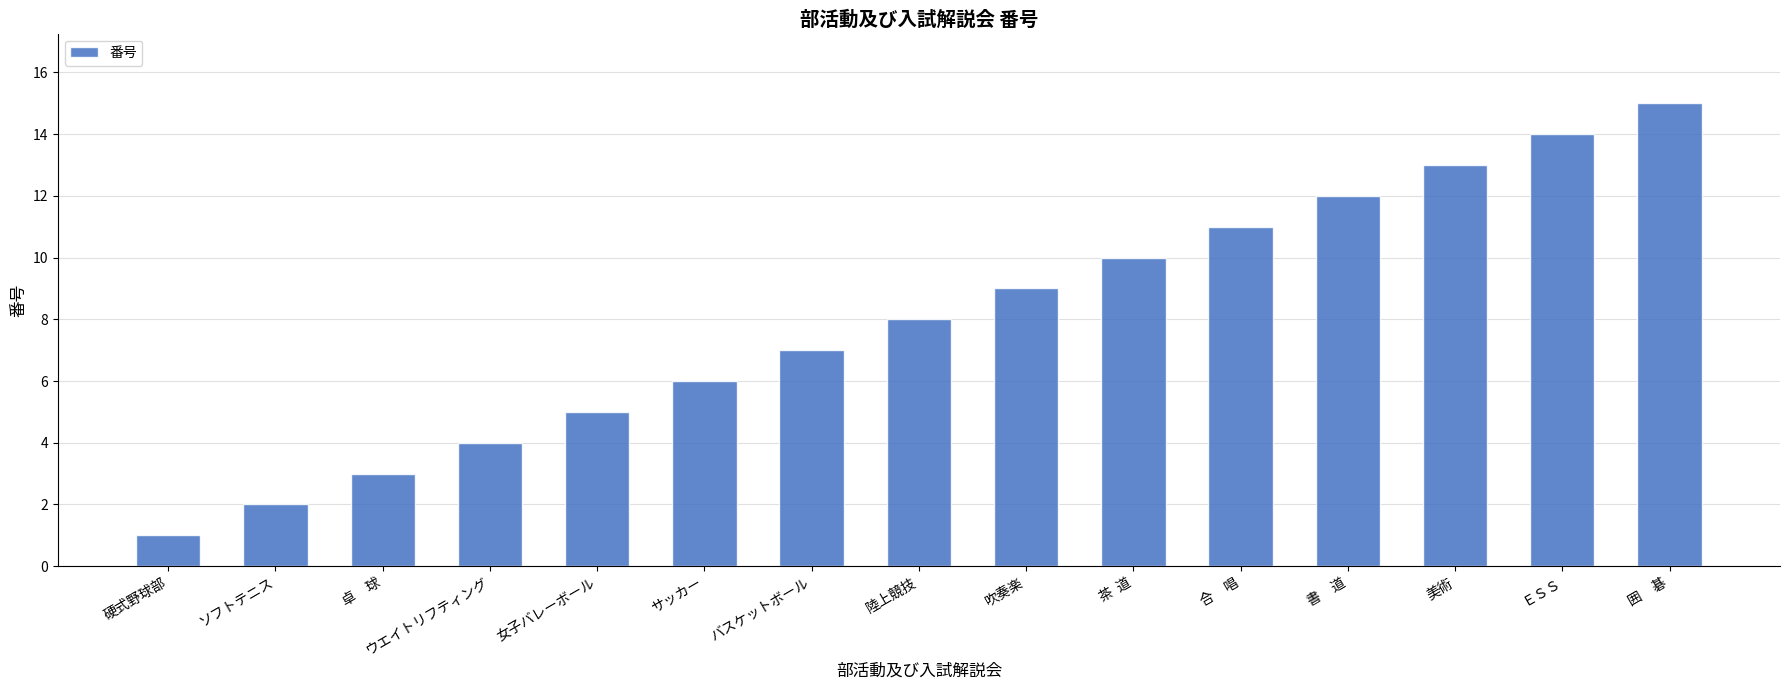

What is the average value?

8